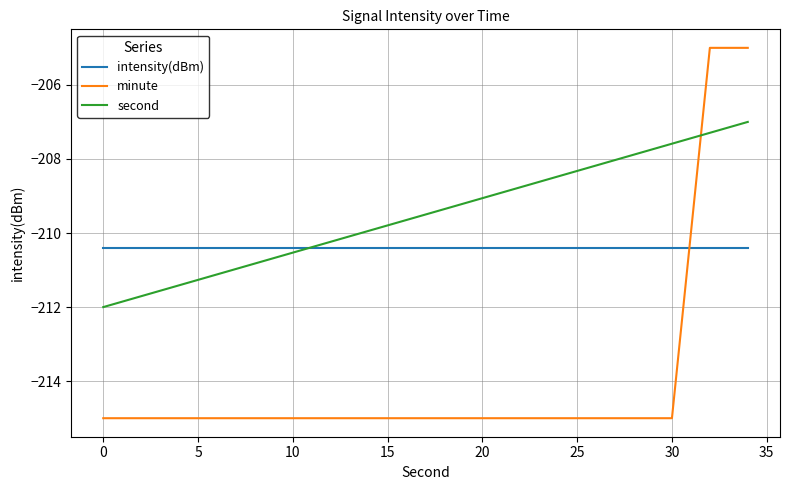

What is the difference between the maximum and minimum values in the second series?

5.0